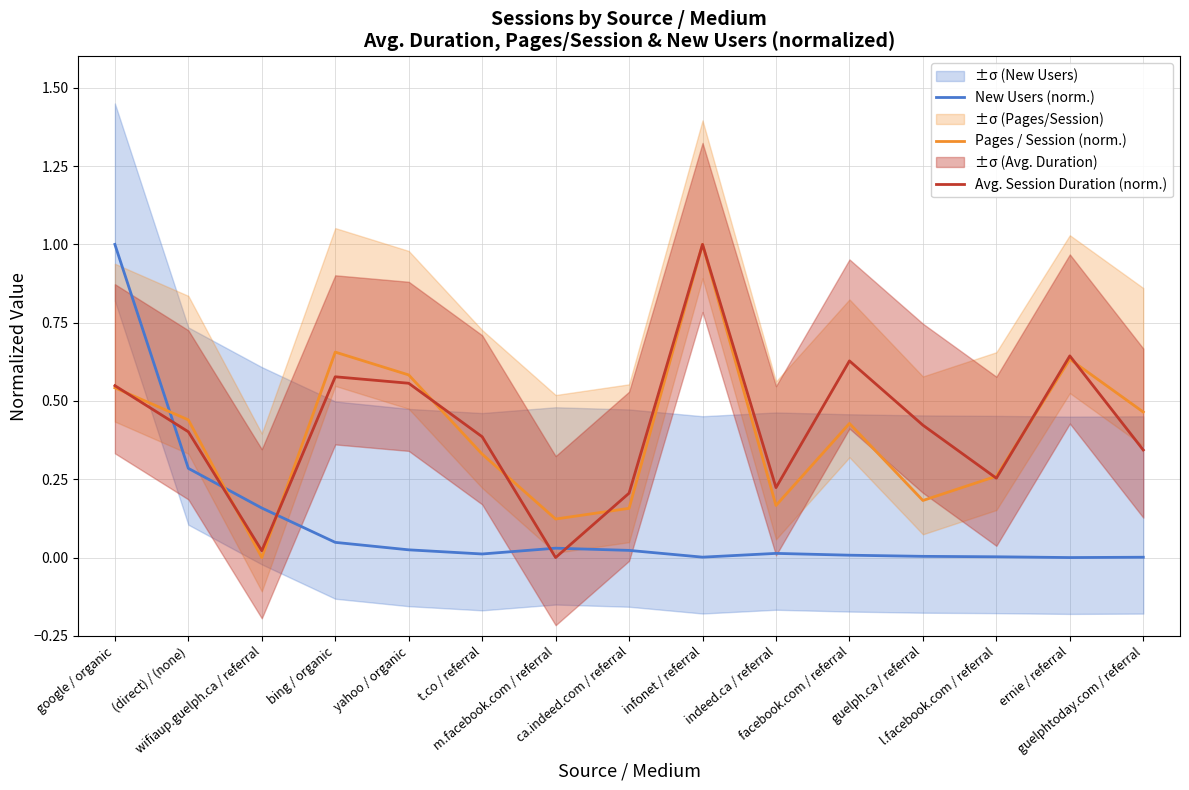

How many intersections are there between Pages / Session (norm.) and Avg. Session Duration (norm.)?

9